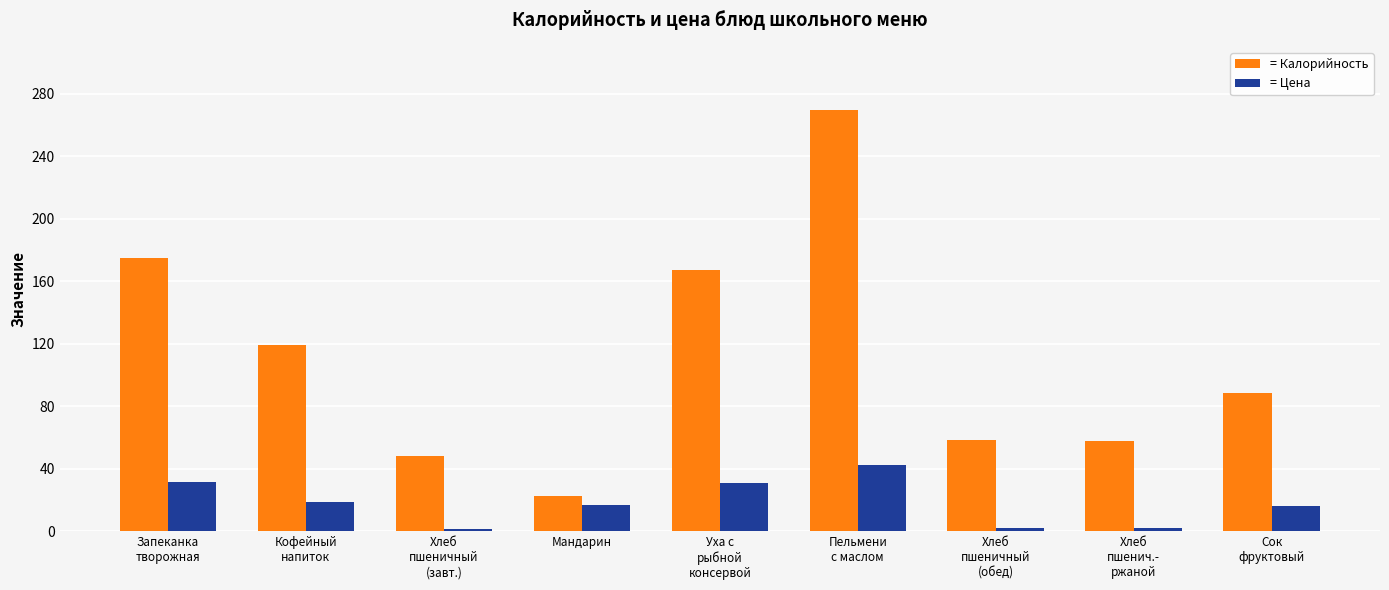

At how many categories does at least one series exceed 29?

8